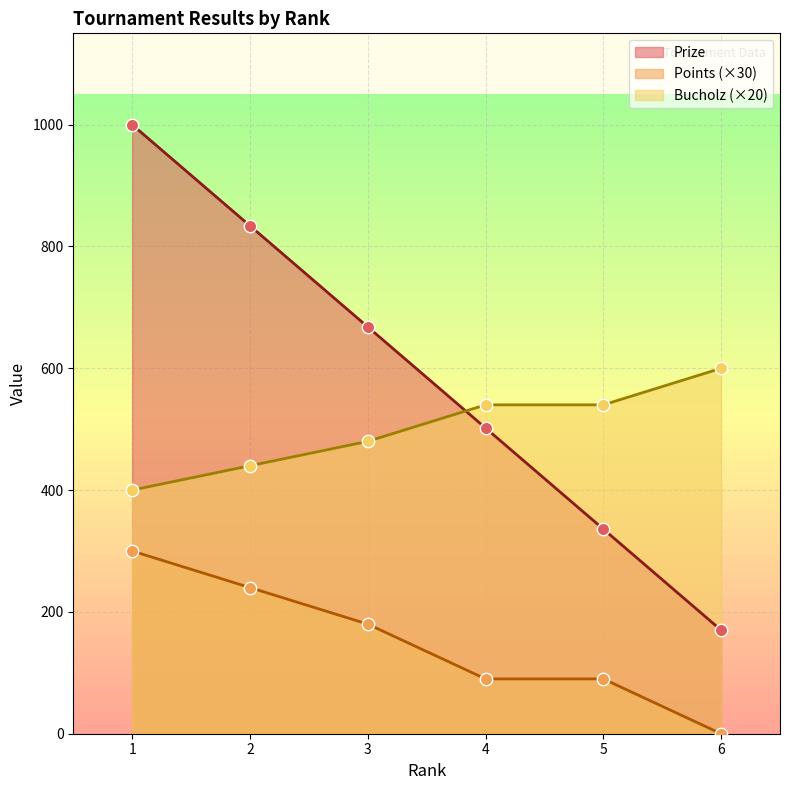

Which series has the widest spread of Y values?

Prize